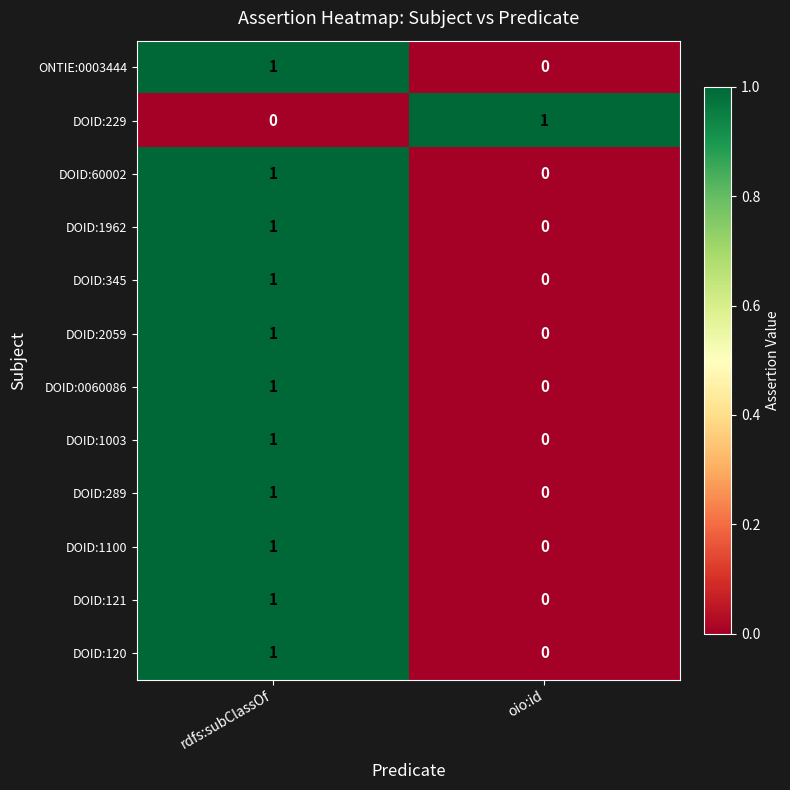

What is the difference between the highest and lowest values at rdfs:subClassOf?

1